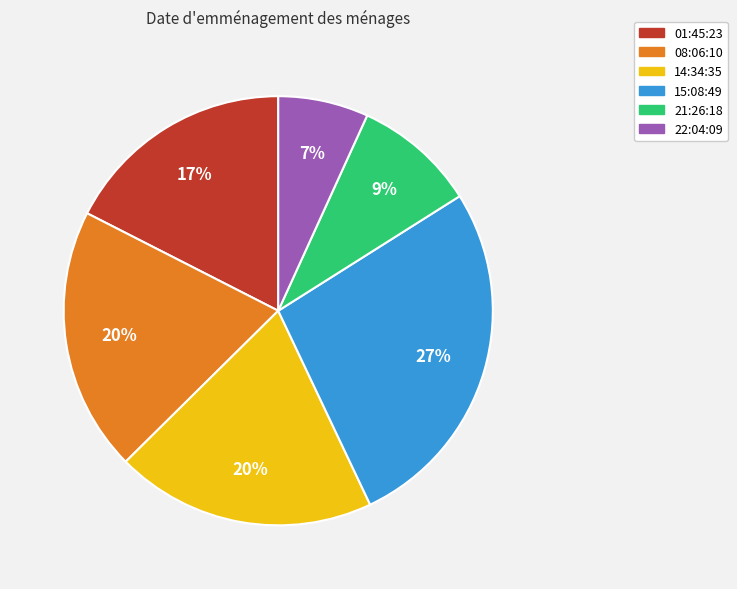

Combined, do 22:04:09 and 15:08:49 account for over 50%?

No